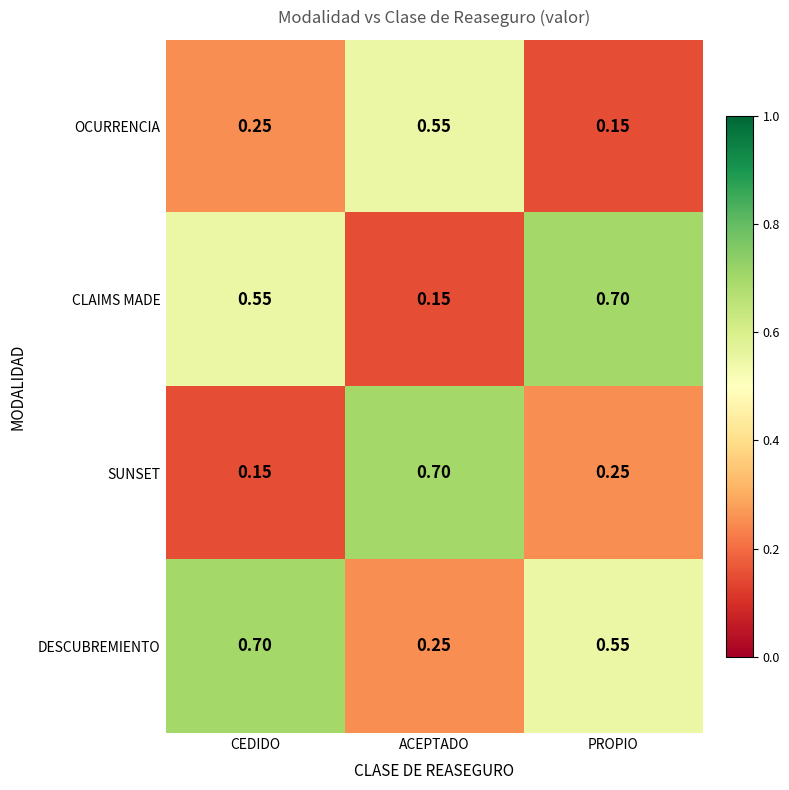

Which category has the lowest value in the OCURRENCIA series?

PROPIO